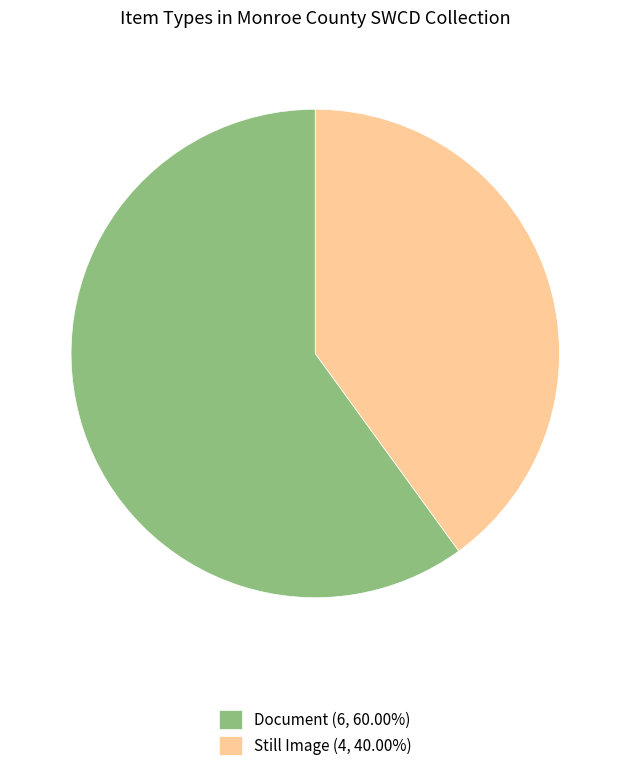

Count the number of slices in the pie.

2